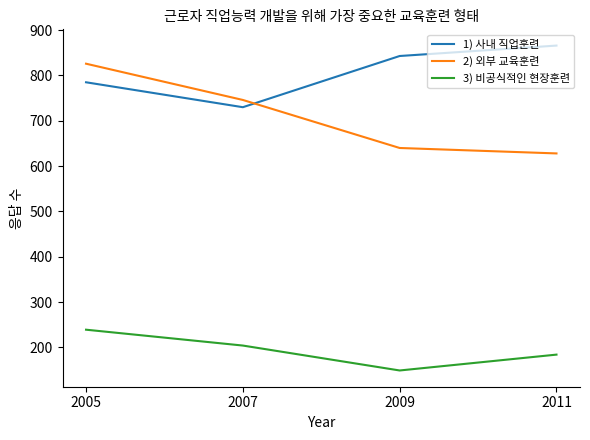

After their last crossing, which series has the higher values: 1) 사내 직업훈련 or 2) 외부 교육훈련?

1) 사내 직업훈련